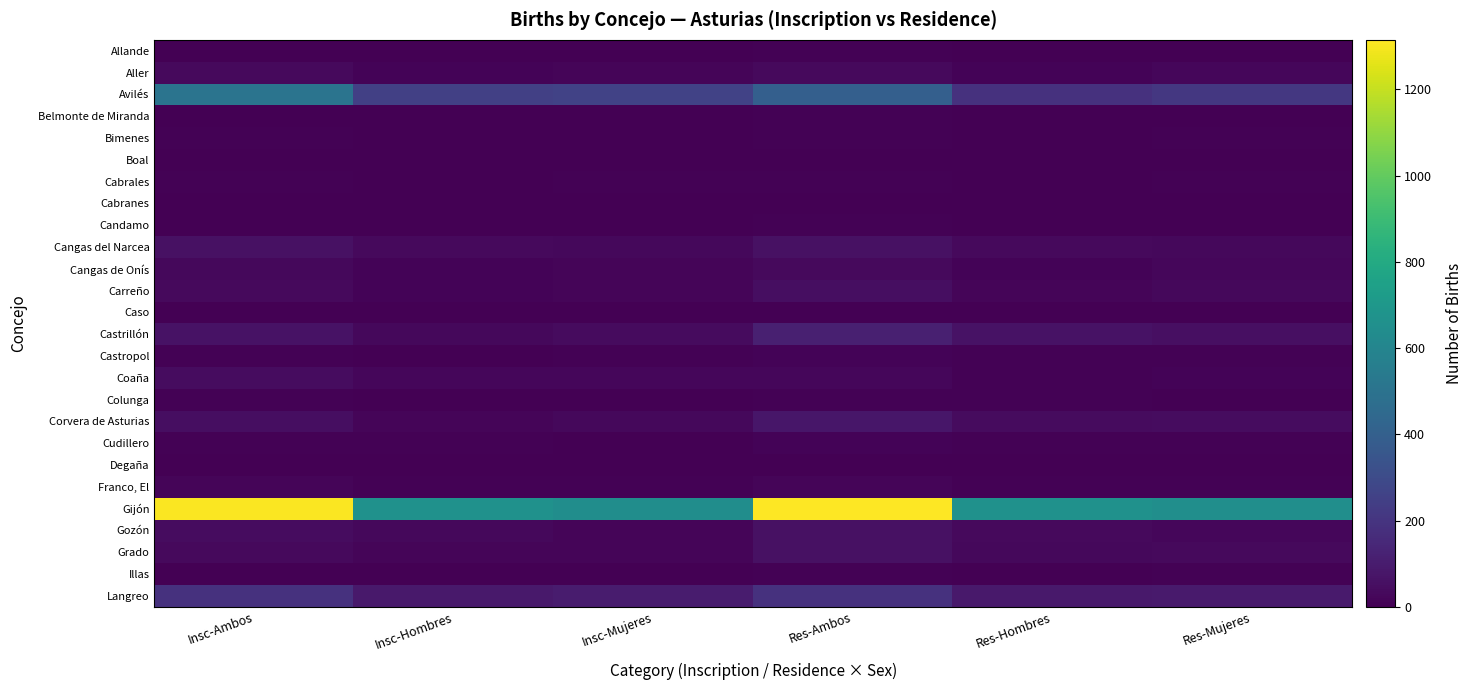

Which series has the largest range (max minus min)?

Gijón